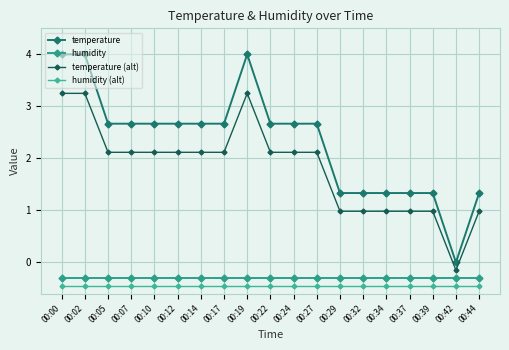

What are all the series names shown in the legend?

temperature, humidity, temperature (alt), humidity (alt)